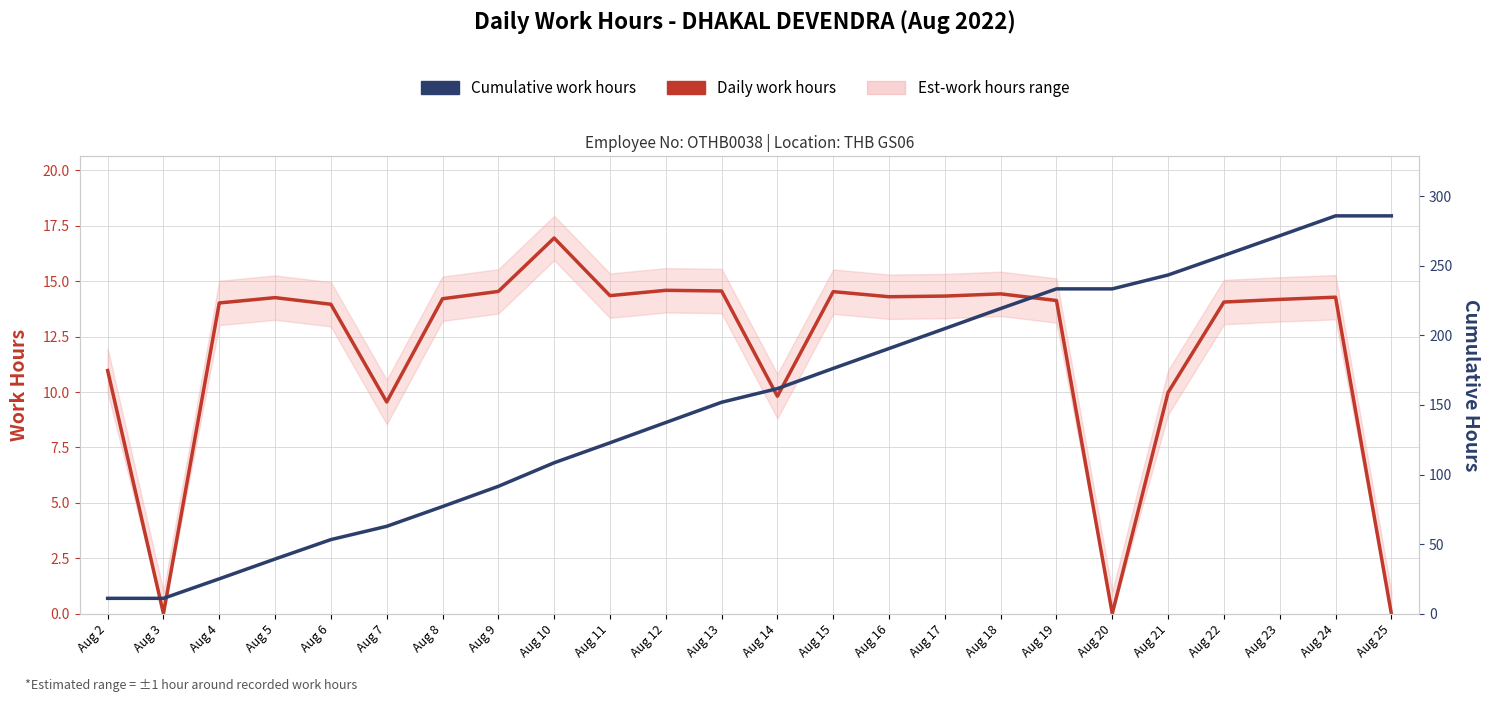

How many values in the Daily work hours series exceed 14?

16